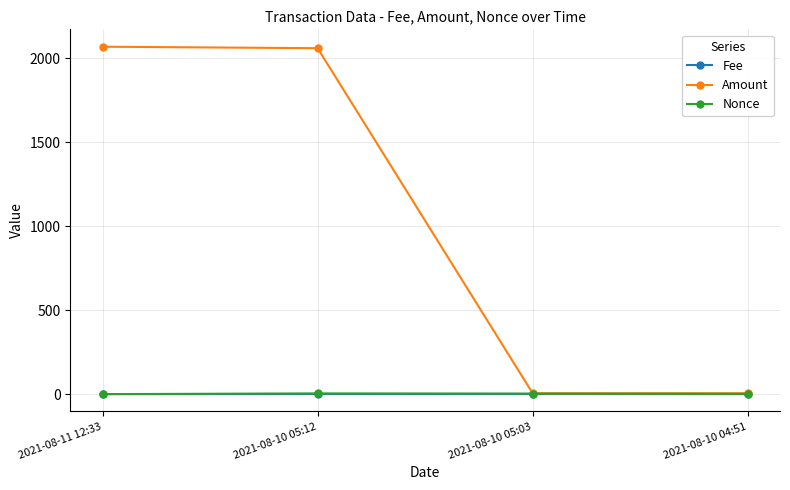

True or false: Fee has more than 1 interior local peaks.

False